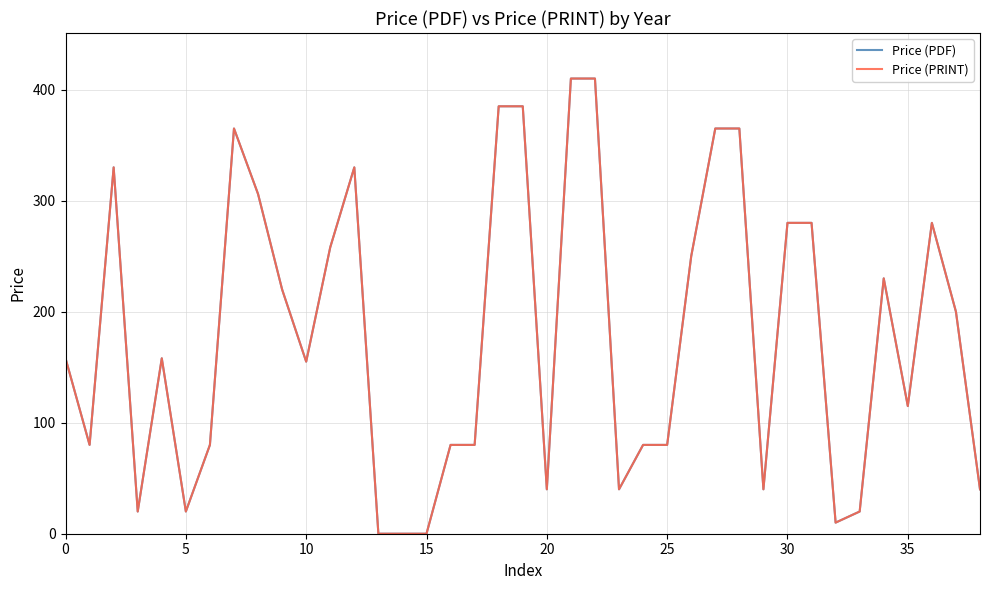

How many lines are shown in the chart?

2